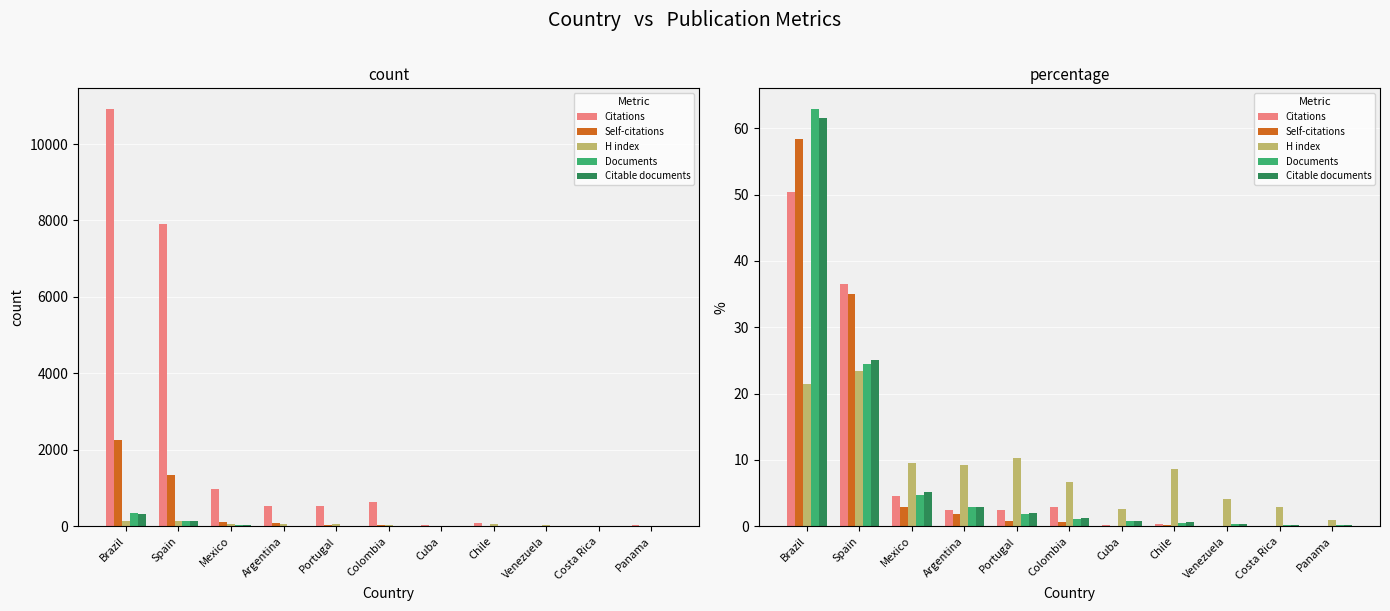

At how many categories does at least one series exceed 12?

2